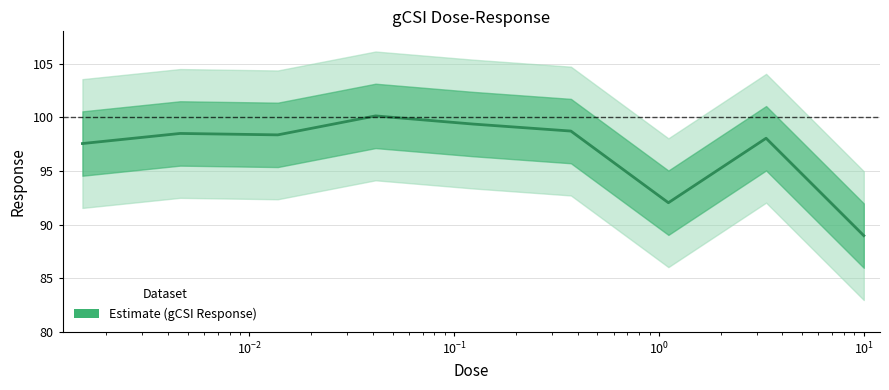

Is this an area chart (filled region under the line)?

No